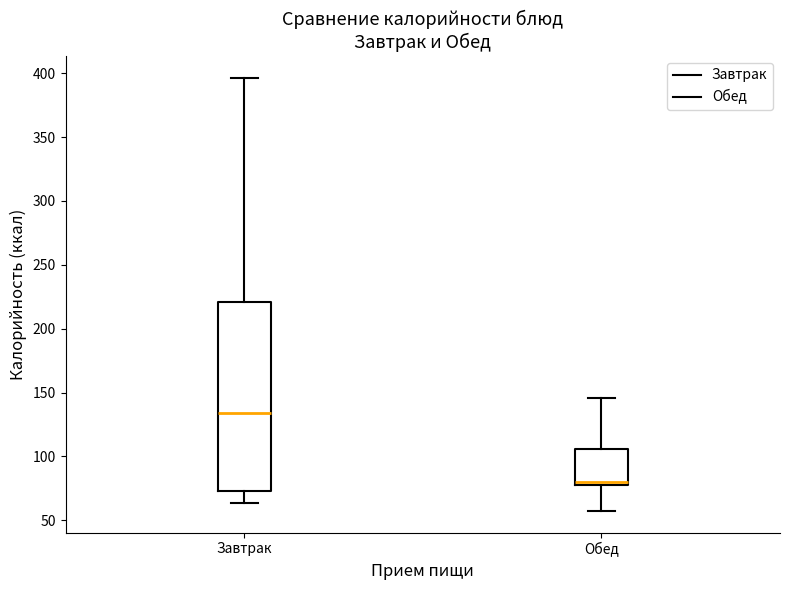

Reading left to right, read every box against the y-axis: the position of its median line, the range the box covers, and the ends of its whiskers. The values are not printed on the chart, so give them approximately, as read against the axis.

Завтрак: median 135, box 75 to 220, whiskers 65 to 395
Обед: median 80, box 75 to 105, whiskers 55 to 145